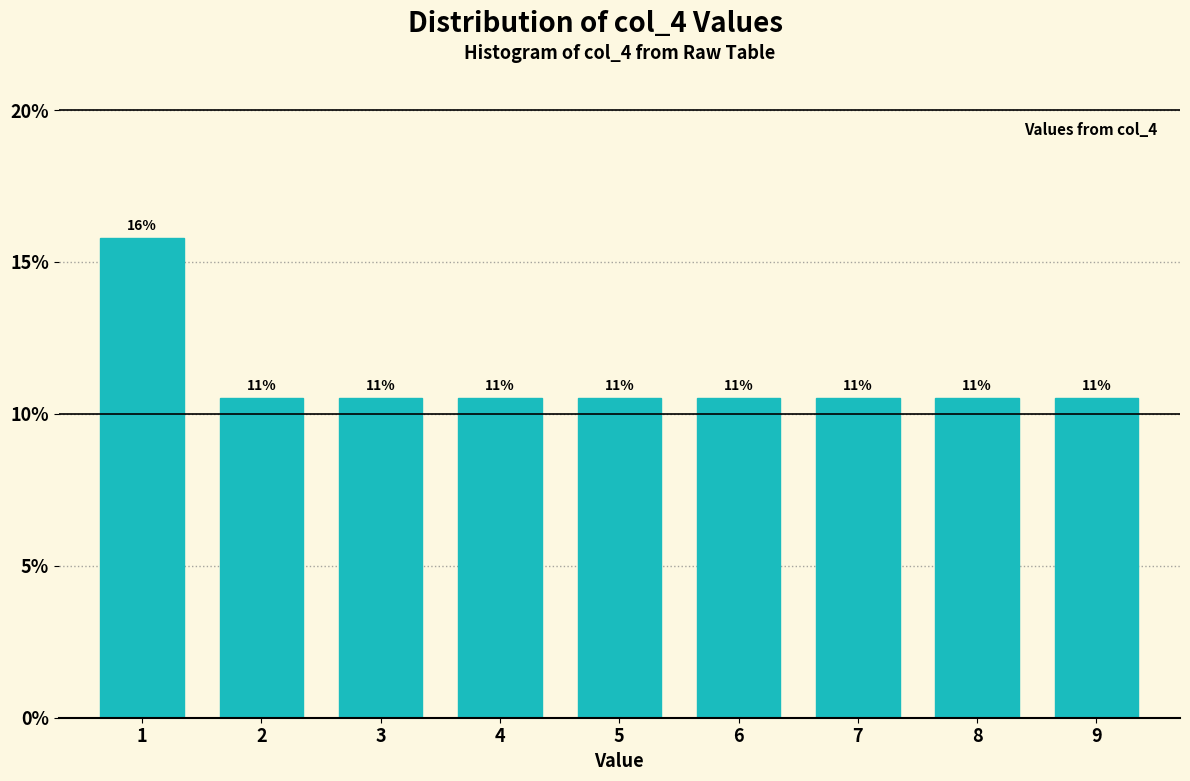

Are the bars horizontal?

No